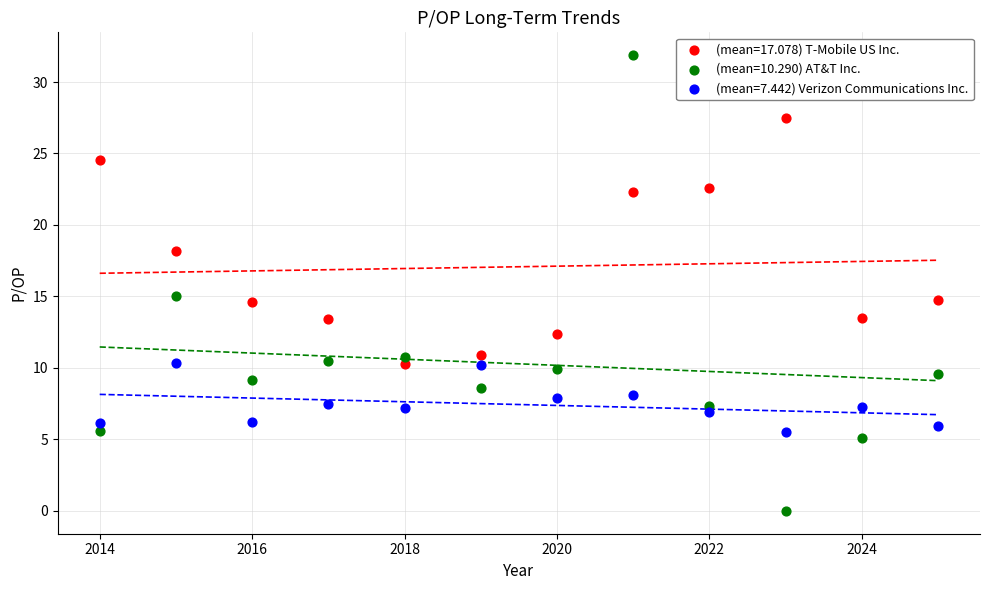

Which series reaches the maximum Y coordinate?

(mean=10.290) AT&T Inc.